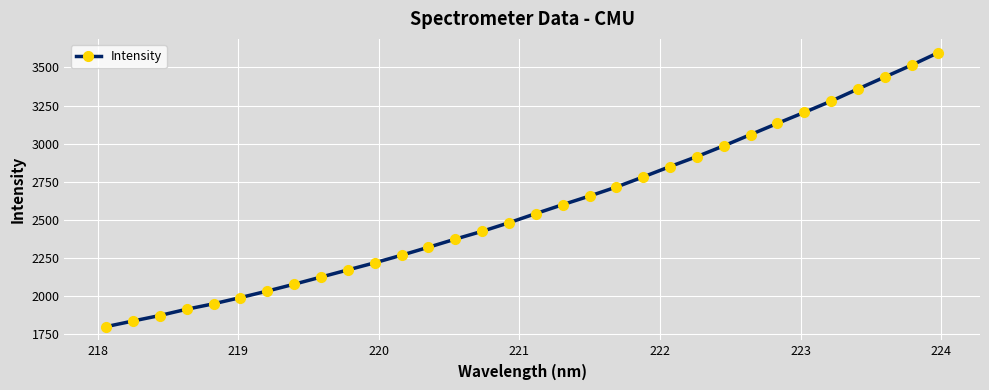

What is the difference between the maximum and minimum values?

1796.4